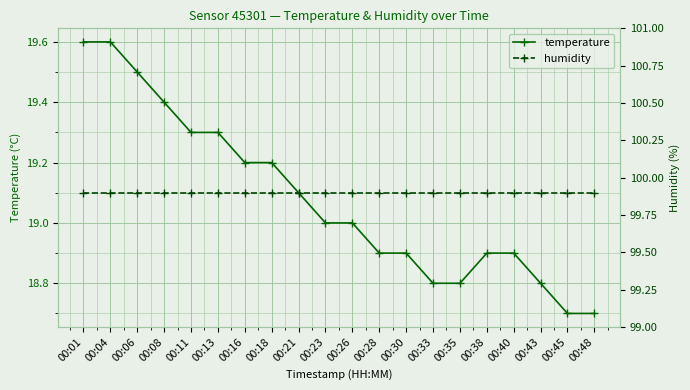

What is the value of the humidity point at the 14th from the left?

99.9